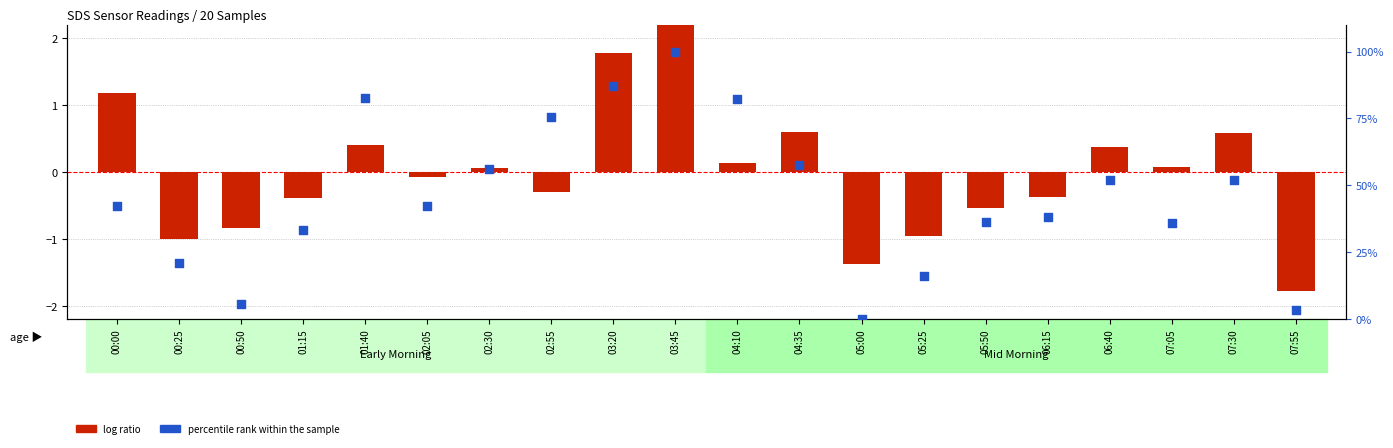

At how many categories does at least one series exceed 68?

5